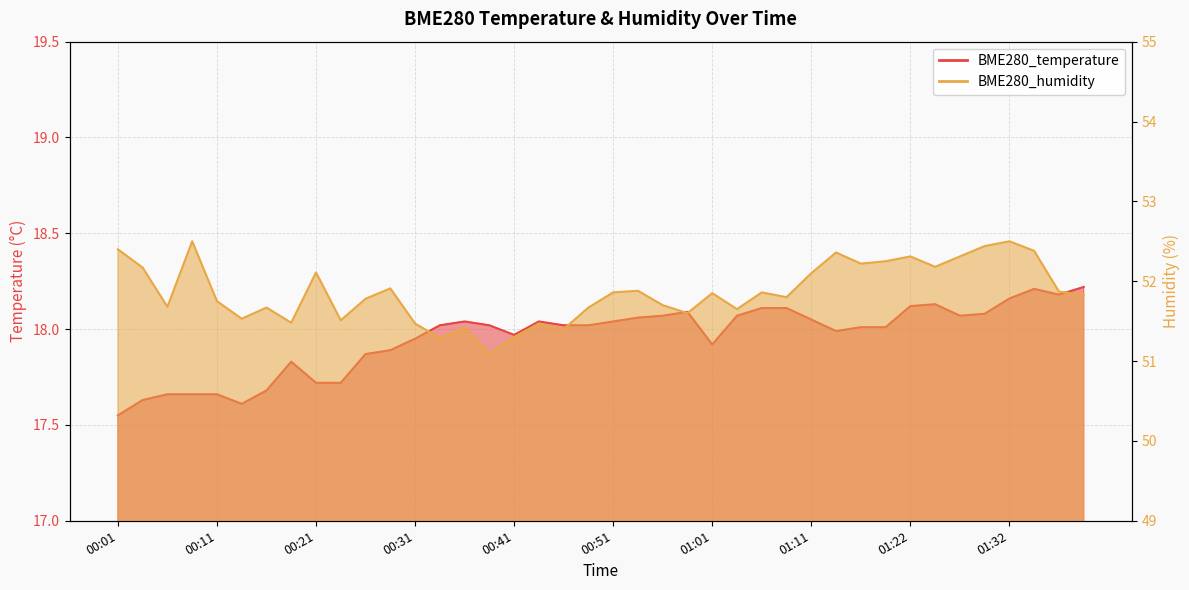

How many data points in BME280_temperature are less than 18?

16